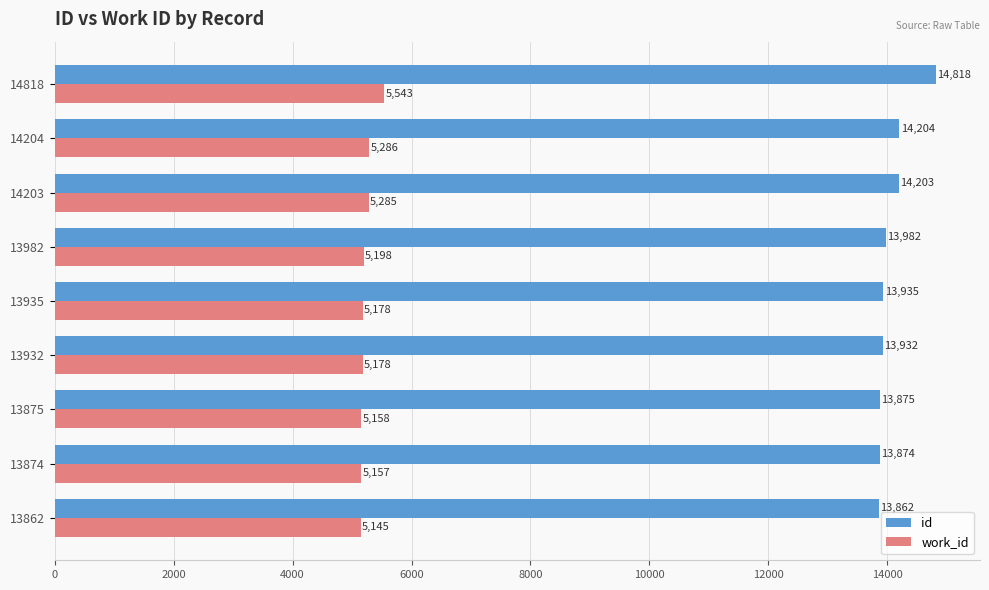

Which category has the highest value across all series?

14818